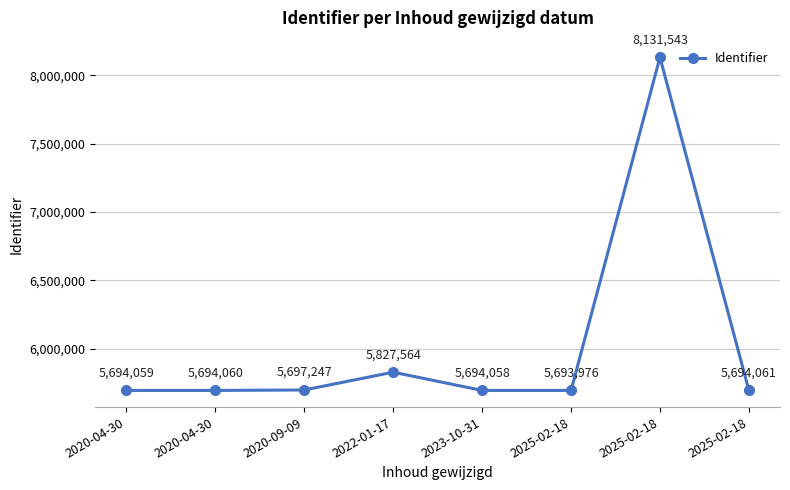

How many distinct data groups are displayed?

1